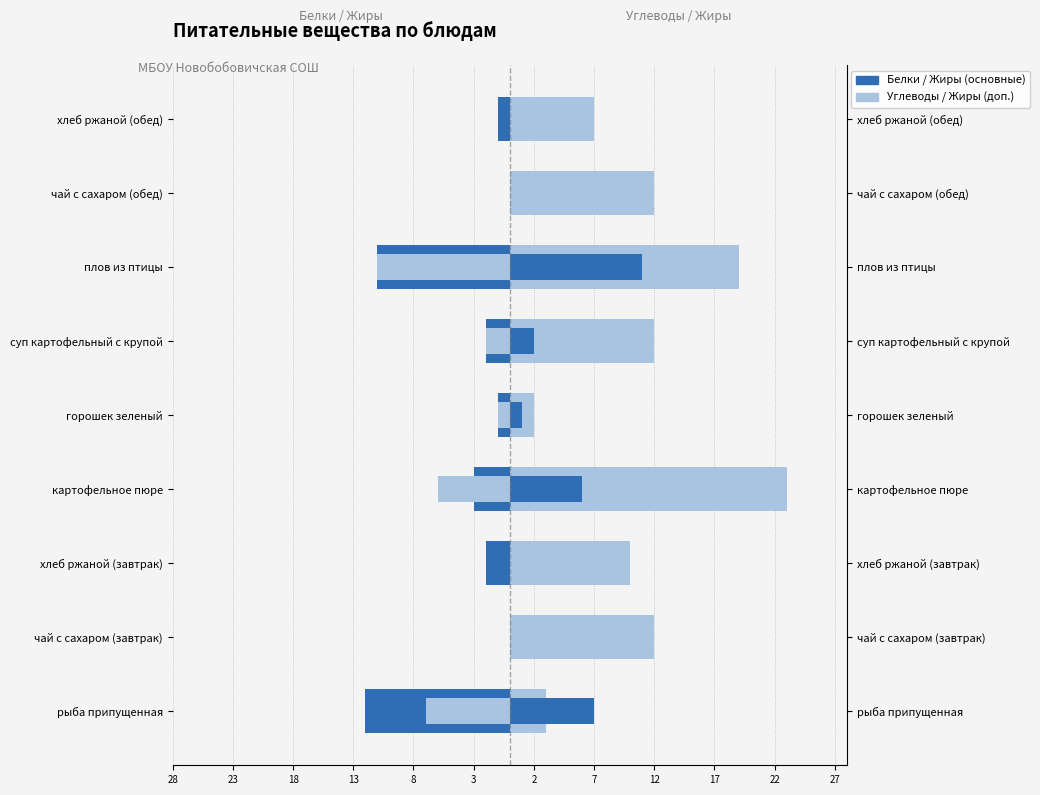

What is the minimum value shown in the chart?

-12